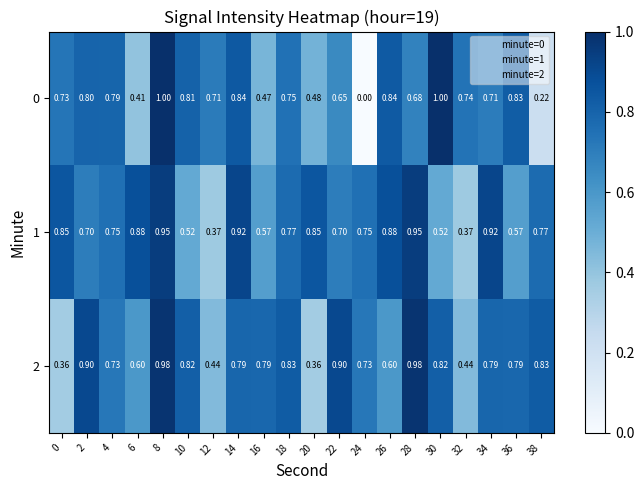

Rank the series at 10 from highest to lowest value.

2, 0, 1